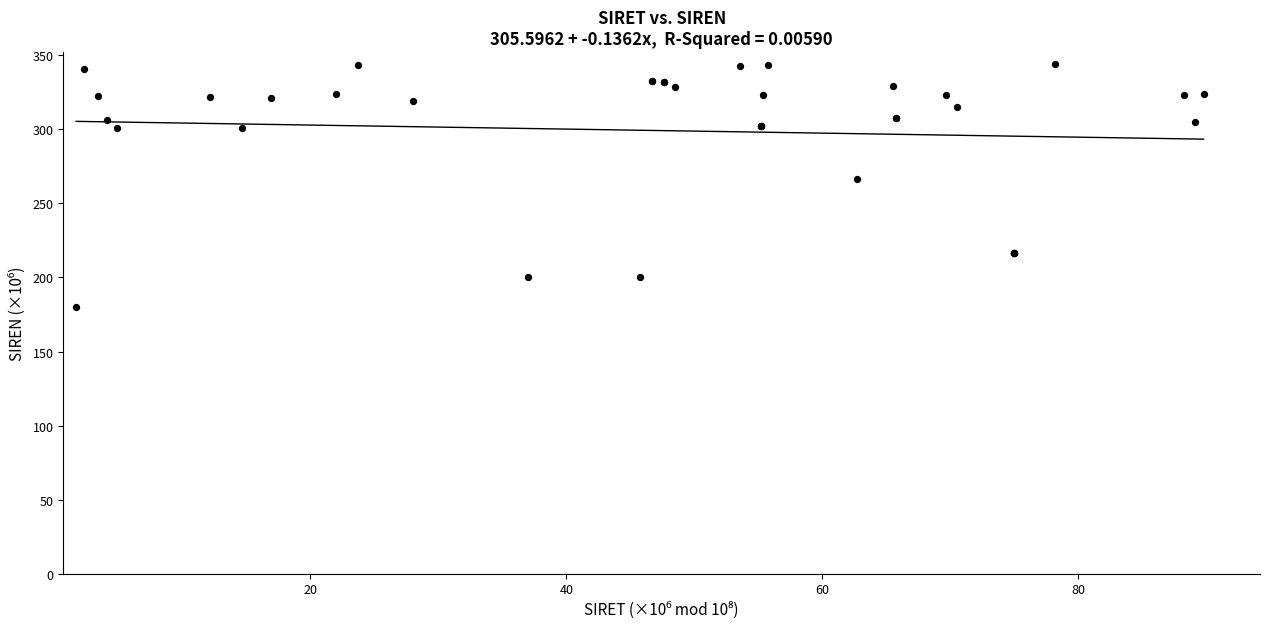

What Y value in the scatter plot is closest to 261?

266.4